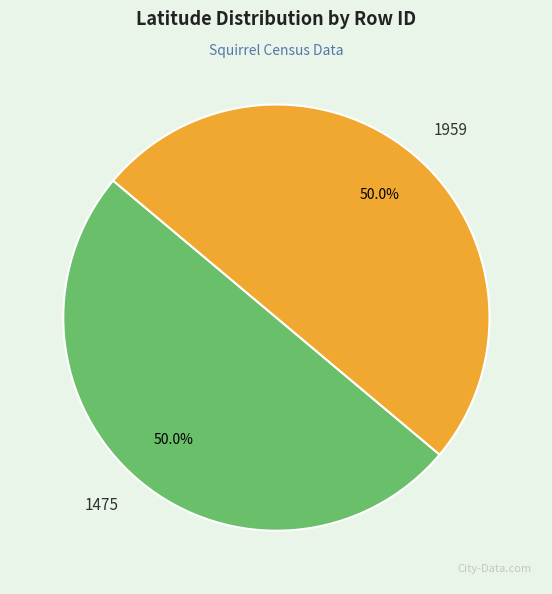

Approximately how many times larger is the value at 1475 compared to 1959?

1.0